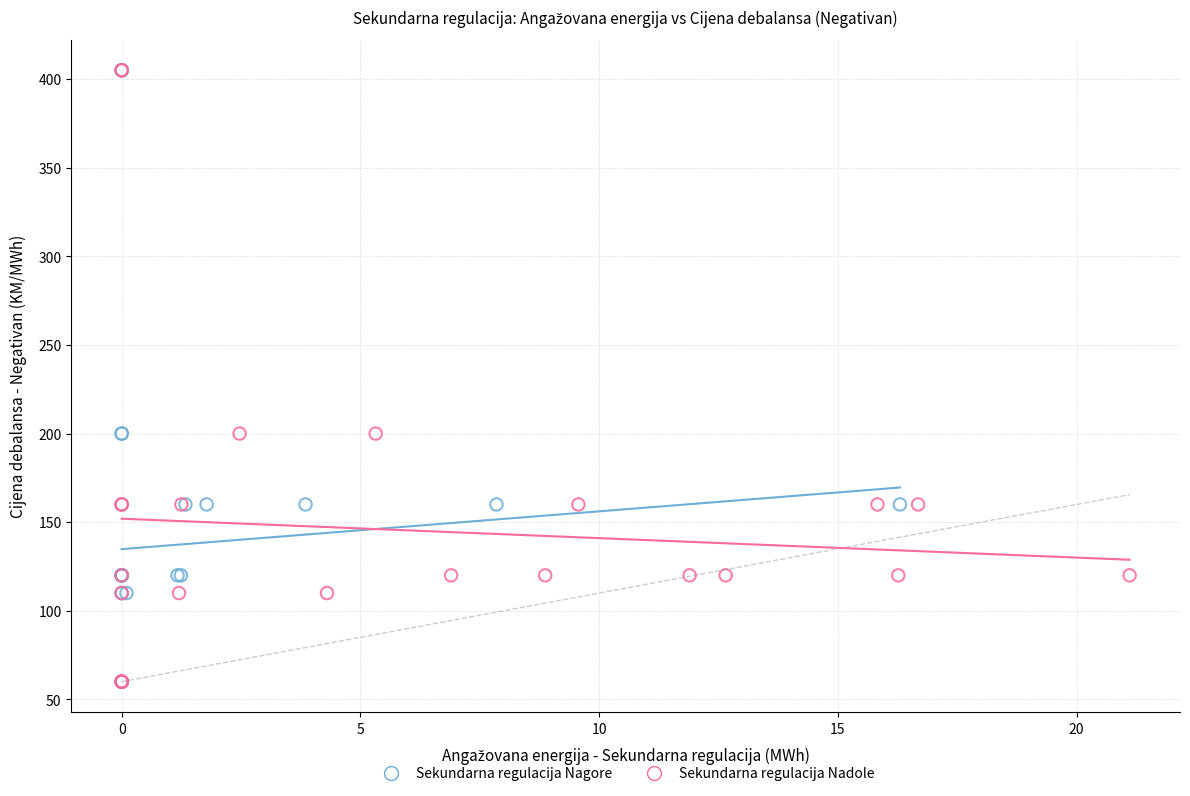

What are all the series names shown in the legend?

Sekundarna regulacija Nagore, Sekundarna regulacija Nadole